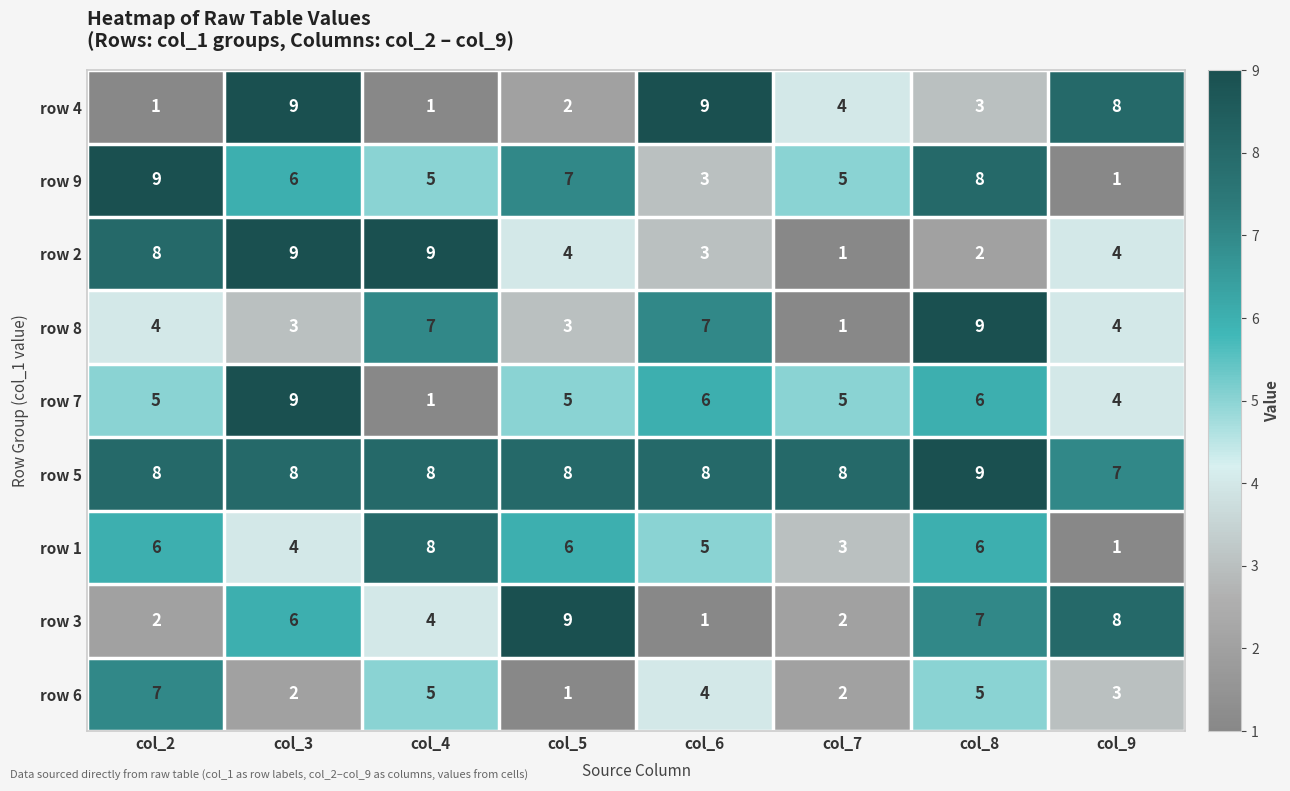

How many values in the row 3 series are below 6?

4